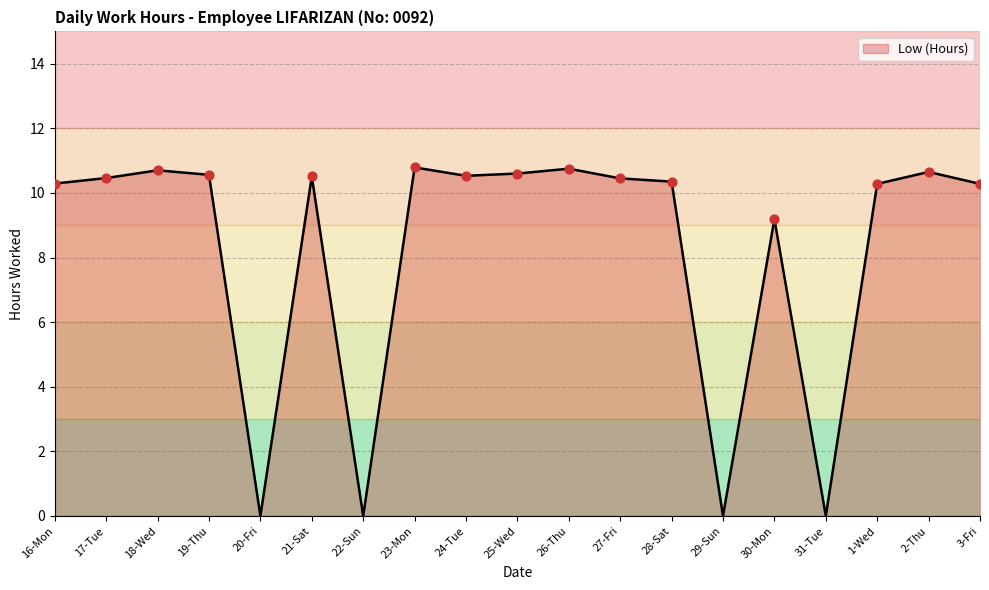

Approximately how many times larger is the value at 19-Thu compared to 17-Tue?

1.0